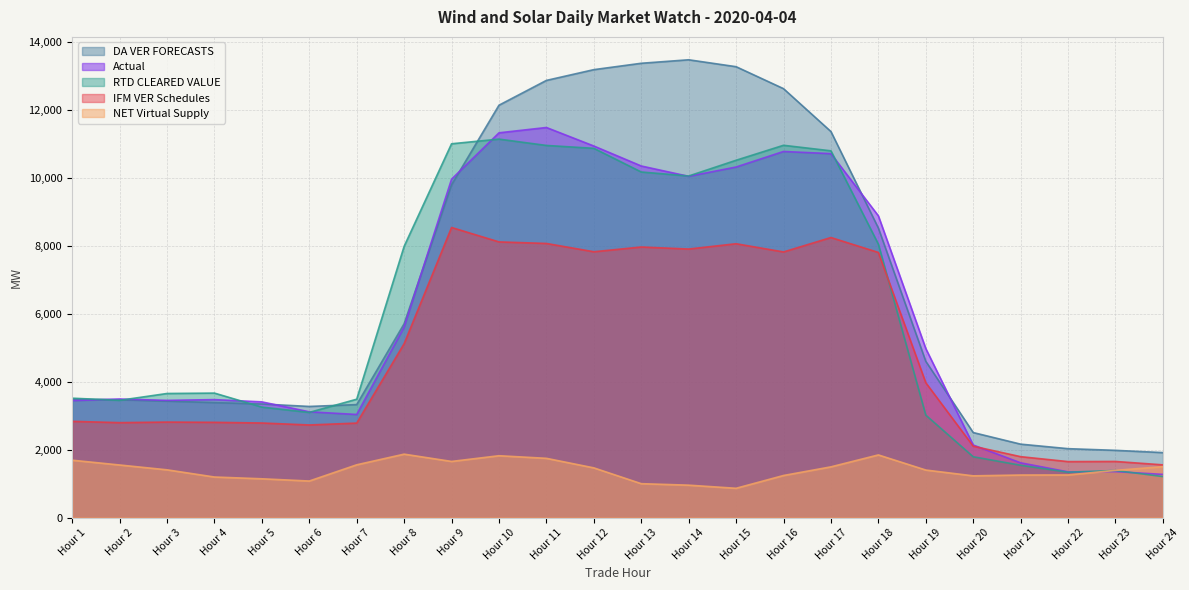

Between which two adjacent categories do RTD CLEARED VALUE and IFM VER Schedules first intersect?

Hour 18 and Hour 19